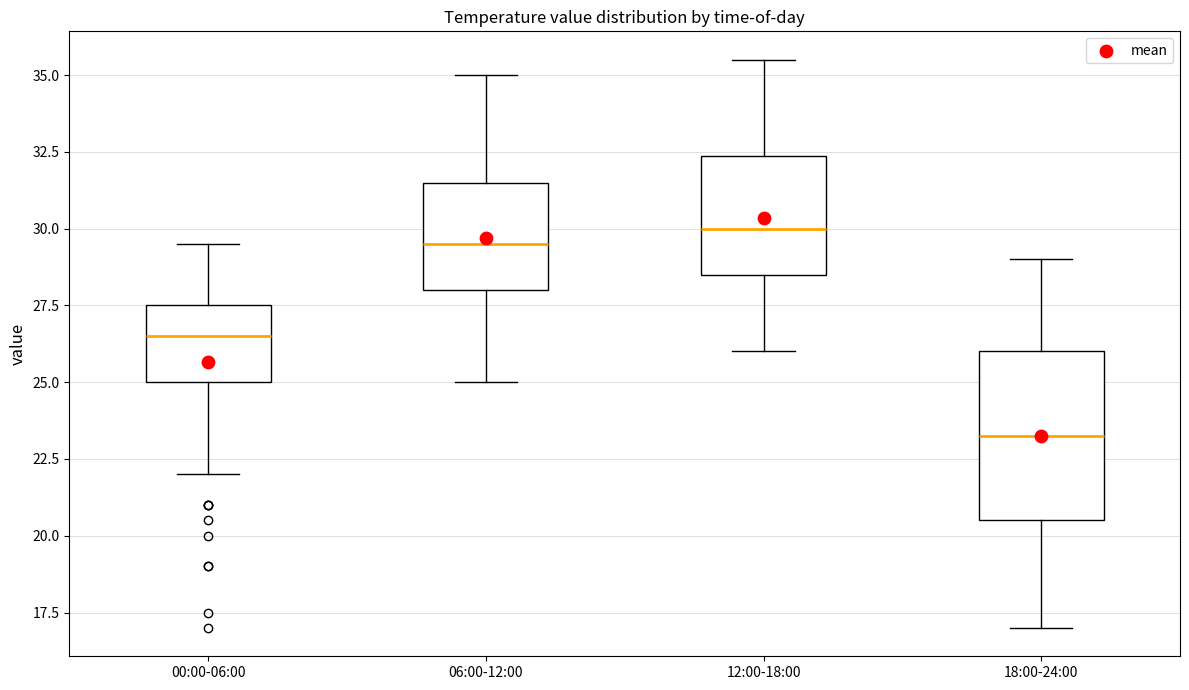

Reading left to right, transcribe this box plot: for each box, give where its median line is, the range the box spans, and where its two whiskers end, as read against the y-axis. The values are not printed on the chart, so give them approximately, as read against the axis.

00:00-06:00: median 26.5, box 25.0 to 27.5, whiskers 22.0 to 29.5
06:00-12:00: median 29.5, box 28.0 to 31.5, whiskers 25.0 to 35.0
12:00-18:00: median 30.0, box 28.5 to 32.5, whiskers 26.0 to 35.5
18:00-24:00: median 23.5, box 20.5 to 26.0, whiskers 17.0 to 29.0